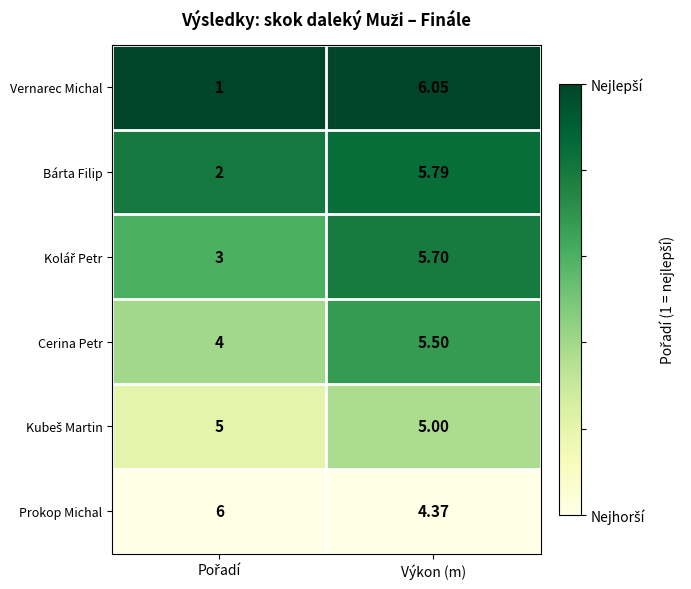

At which category is the sum across all series the highest?

Výkon (m)